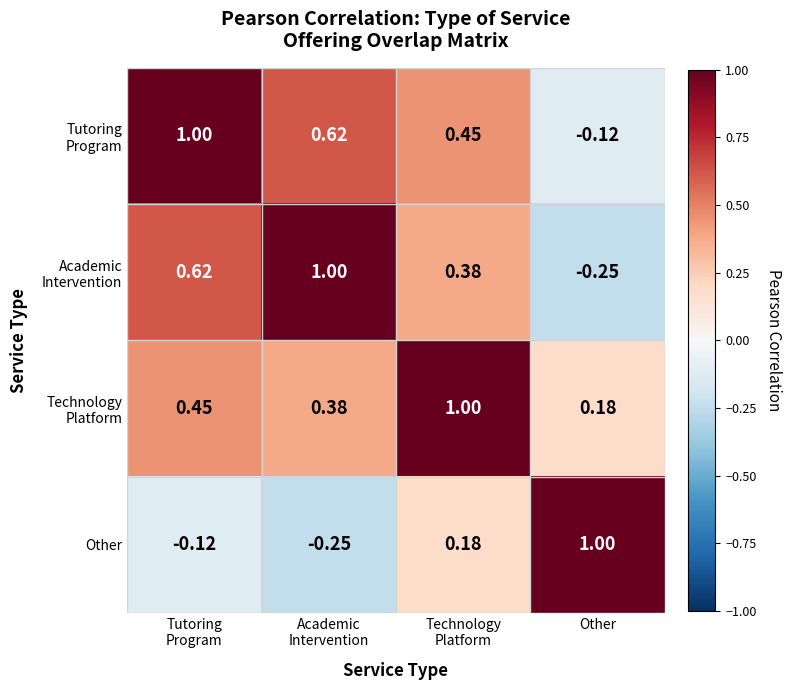

List the series in order of their peak value, lowest first.

Tutoring Program, Academic Intervention, Technology Platform, Other